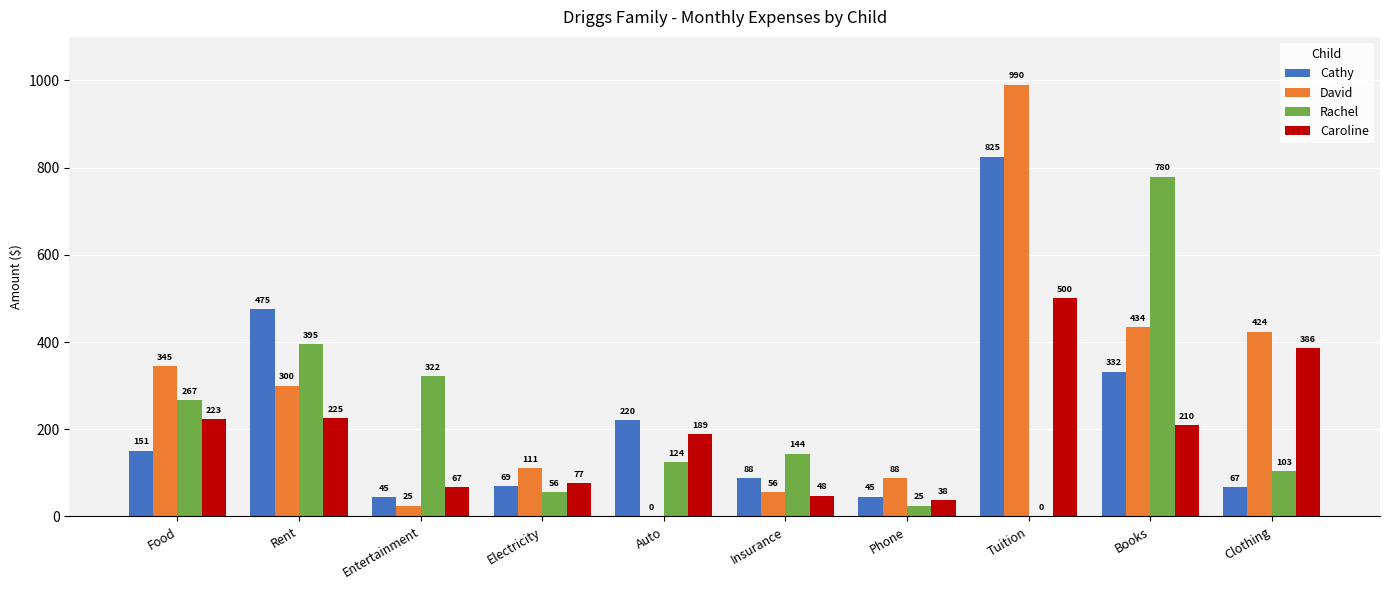

Is the value of Cathy at Books greater than the value of David at Entertainment?

Yes